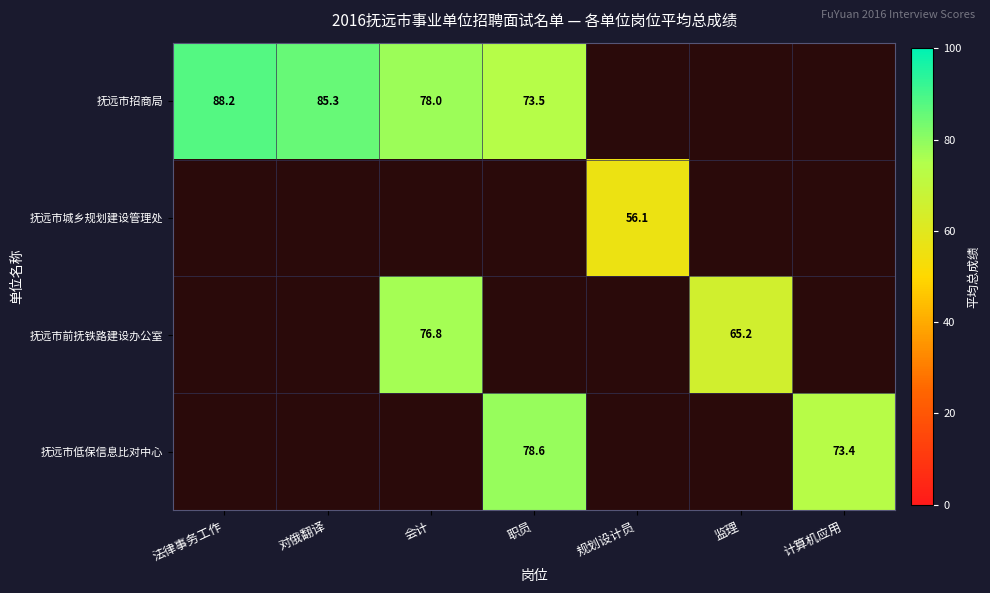

Is it true that 抚远市城乡规划建设管理处 equals 79.8 at 规划设计员?

False